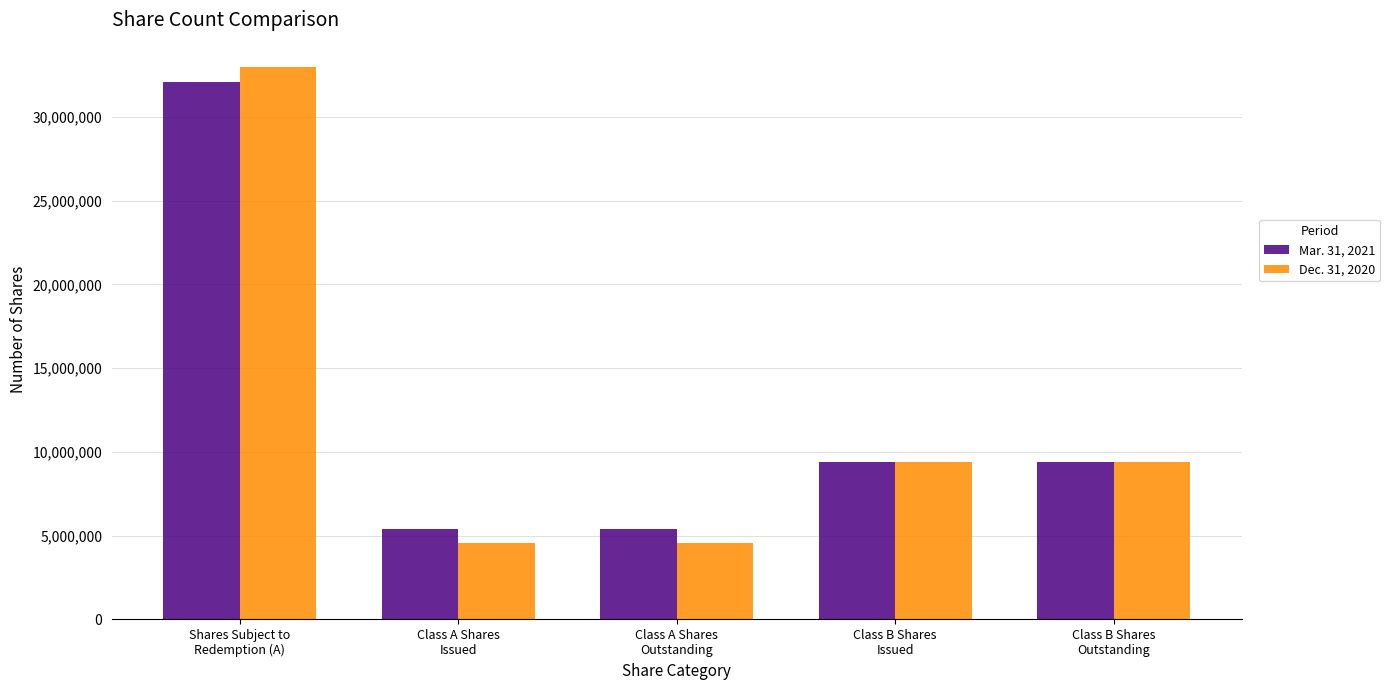

At Class A Shares
Issued, list the series in order from largest to smallest.

Mar. 31, 2021, Dec. 31, 2020